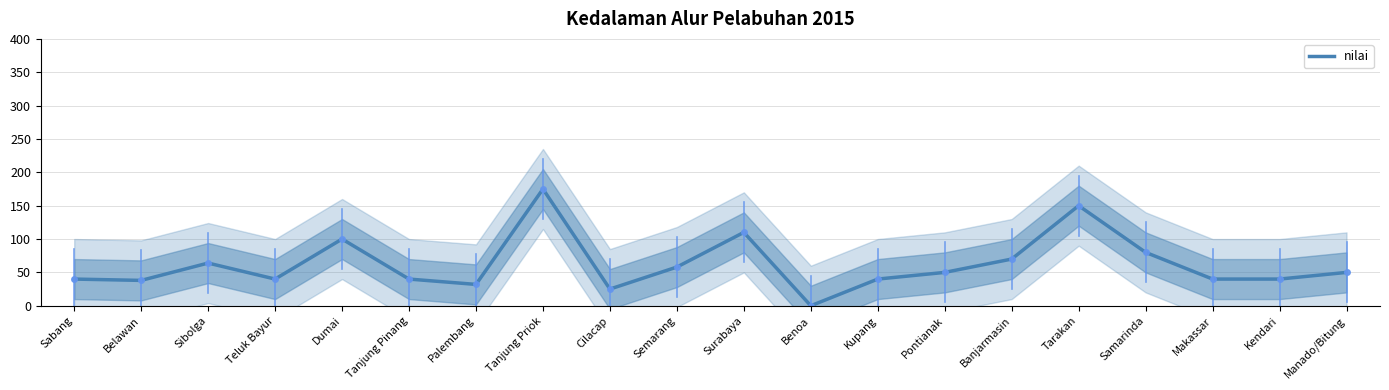

List the labels in order of value, largest first.

Tanjung Priok, Tarakan, Surabaya, Dumai, Samarinda, Banjarmasin, Sibolga, Semarang, Pontianak, Manado/Bitung, Sabang, Teluk Bayur, Tanjung Pinang, Kupang, Makassar, Kendari, Belawan, Palembang, Cilacap, Benoa